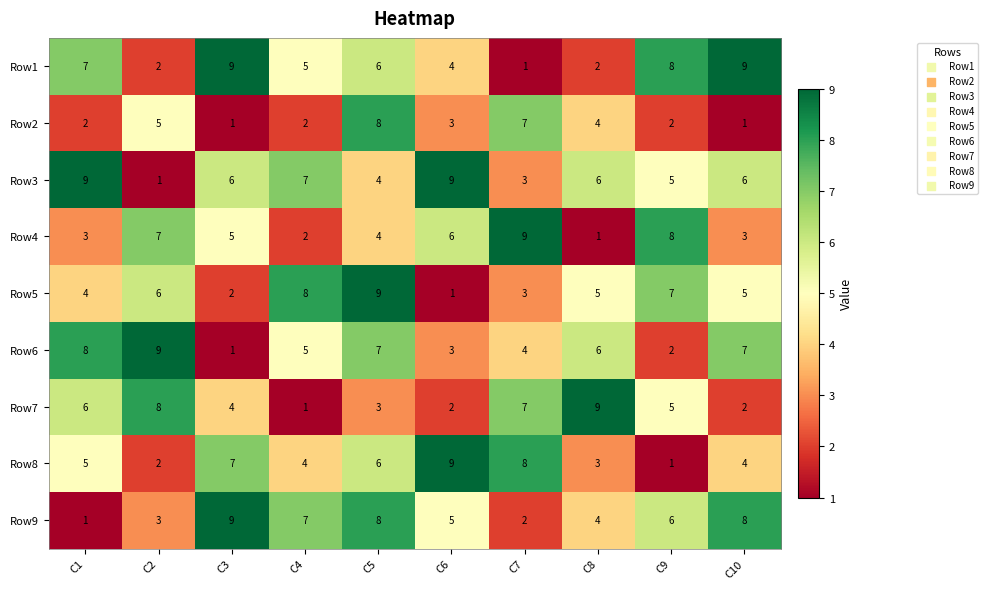

At how many categories does at least one series exceed 6?

10